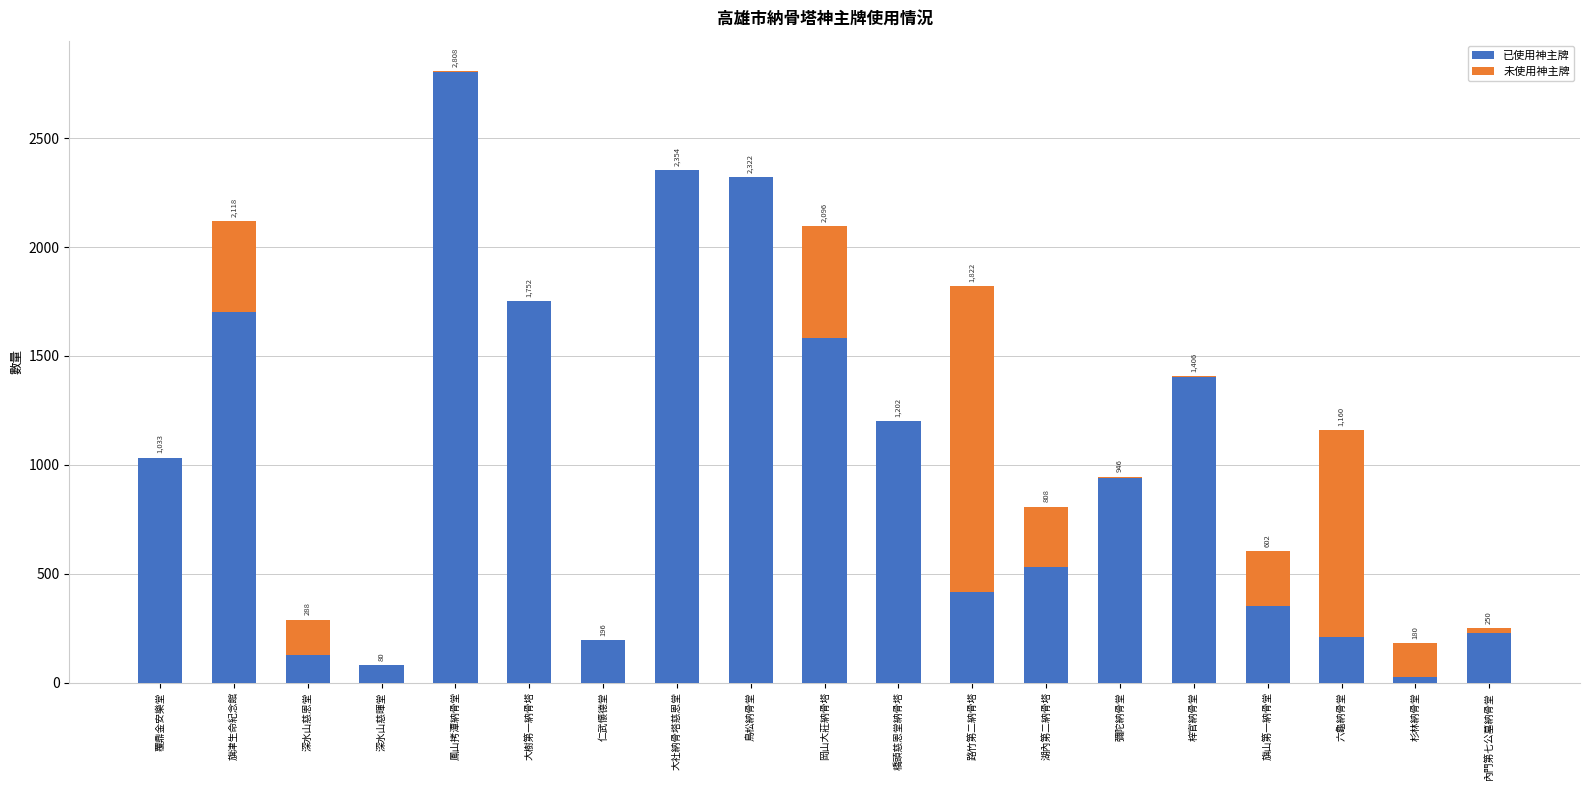

Reading right to left, what are the values for 已使用神主牌?

內門第七公墓納骨堂=227	杉林納骨堂=24	六龜納骨堂=208	旗山第一納骨堂=353	梓官納骨堂=1405	彌陀納骨堂=938	湖內第二納骨塔=530	路竹第二納骨塔=417	橋頭慈恩堂納骨塔=1201	岡山大莊納骨塔=1581	鳥松納骨堂=2321	大社納骨塔慈恩堂=2354	仁武懷德堂=196	大樹第一納骨塔=1752	鳳山拷潭納骨堂=2806	深水山慈暉堂=80	深水山慈恩堂=125	旗津生命紀念館=1700	覆鼎金安樂堂=1033